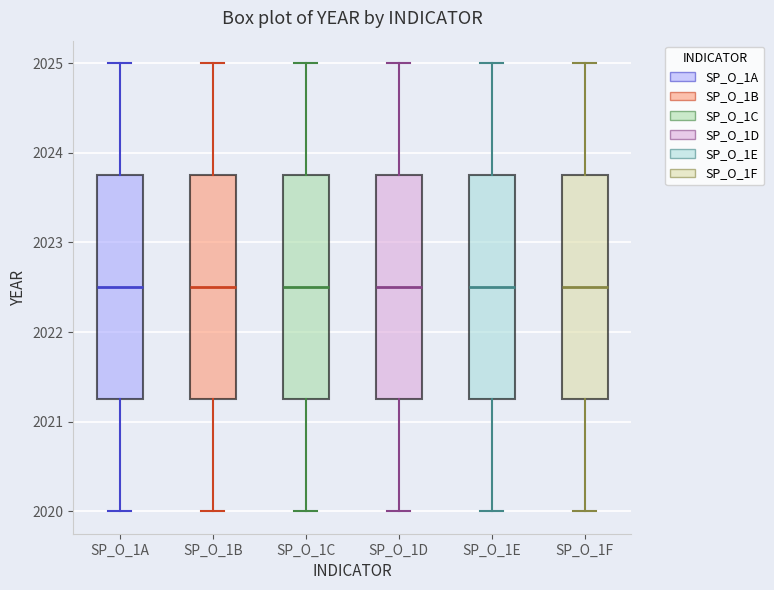

Reading left to right, read every box against the y-axis: the position of its median line, the range the box covers, and the ends of its whiskers. The values are not printed on the chart, so give them approximately, as read against the axis.

SP_O_1A: median 2022.5, box 2021.3 to 2023.8, whiskers 2020.0 to 2025.0
SP_O_1B: median 2022.5, box 2021.3 to 2023.8, whiskers 2020.0 to 2025.0
SP_O_1C: median 2022.5, box 2021.3 to 2023.8, whiskers 2020.0 to 2025.0
SP_O_1D: median 2022.5, box 2021.3 to 2023.8, whiskers 2020.0 to 2025.0
SP_O_1E: median 2022.5, box 2021.3 to 2023.8, whiskers 2020.0 to 2025.0
SP_O_1F: median 2022.5, box 2021.3 to 2023.8, whiskers 2020.0 to 2025.0